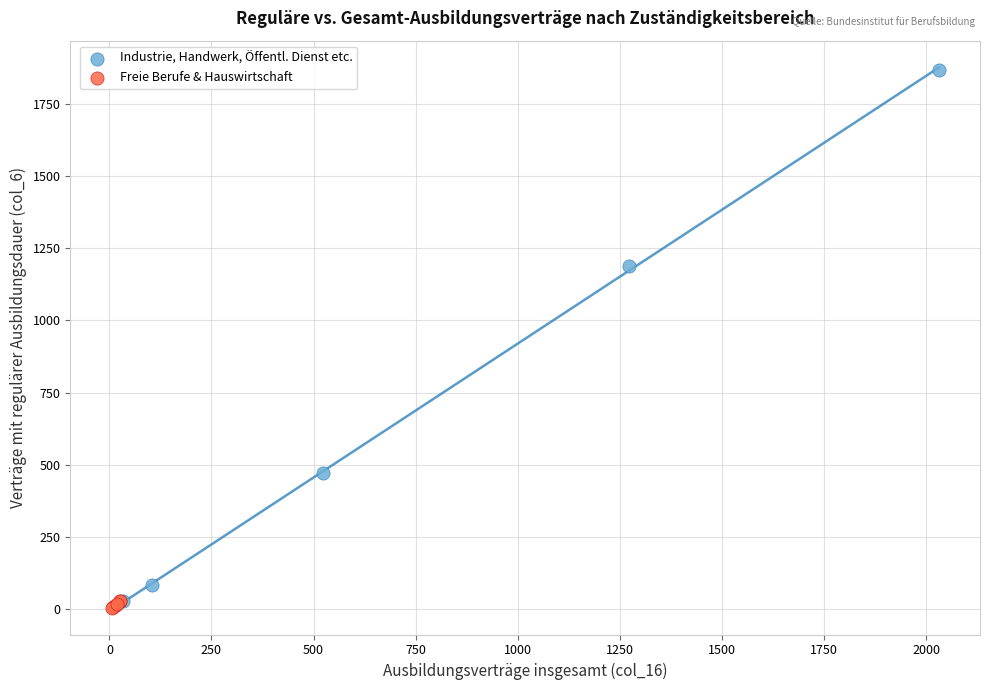

Which series has the widest spread of Y values?

Industrie, Handwerk, Öffentl. Dienst etc.